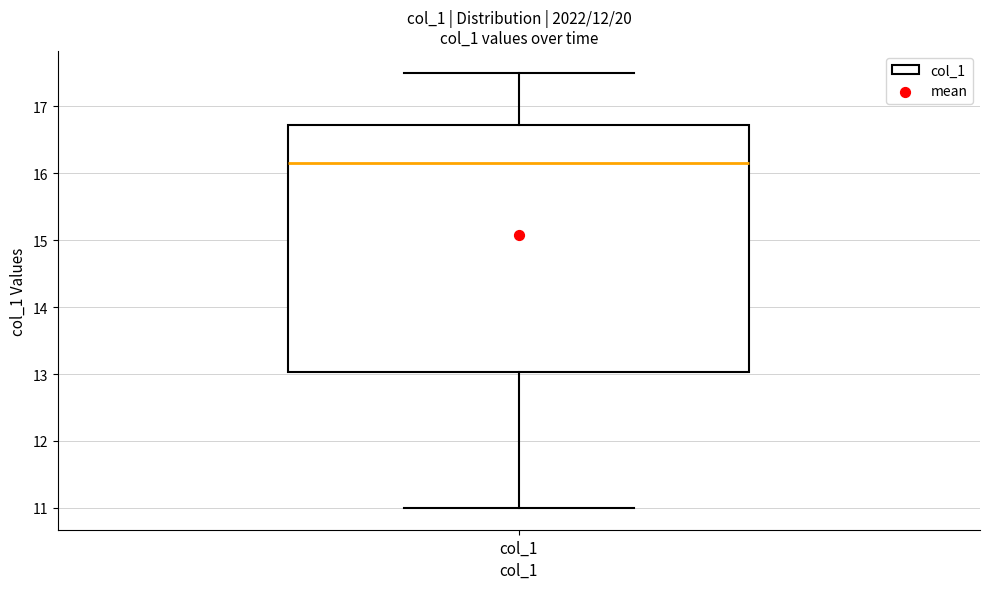

Where does the median line of the box for col_1 sit on the y-axis? The values are not printed on the chart, so give them approximately, as read against the axis.

16.2